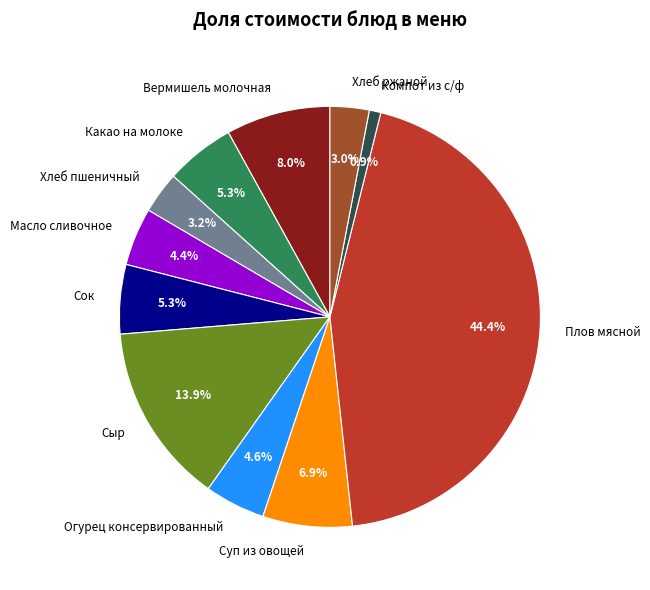

To the nearest percent, what portion does Плов мясной represent?

44%